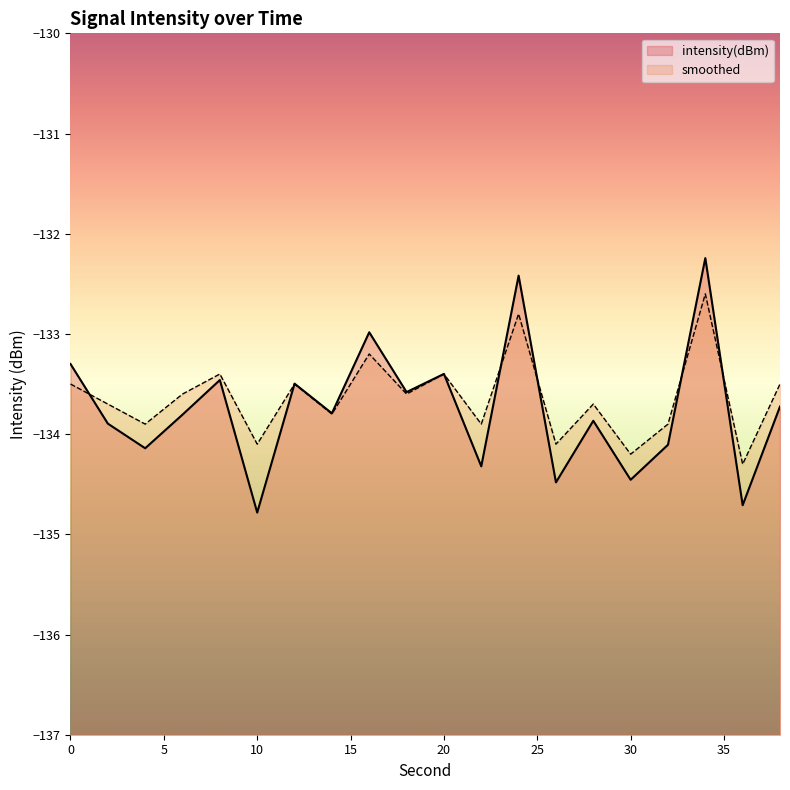

Is it true that smoothed equals -49.1 at 30?

False